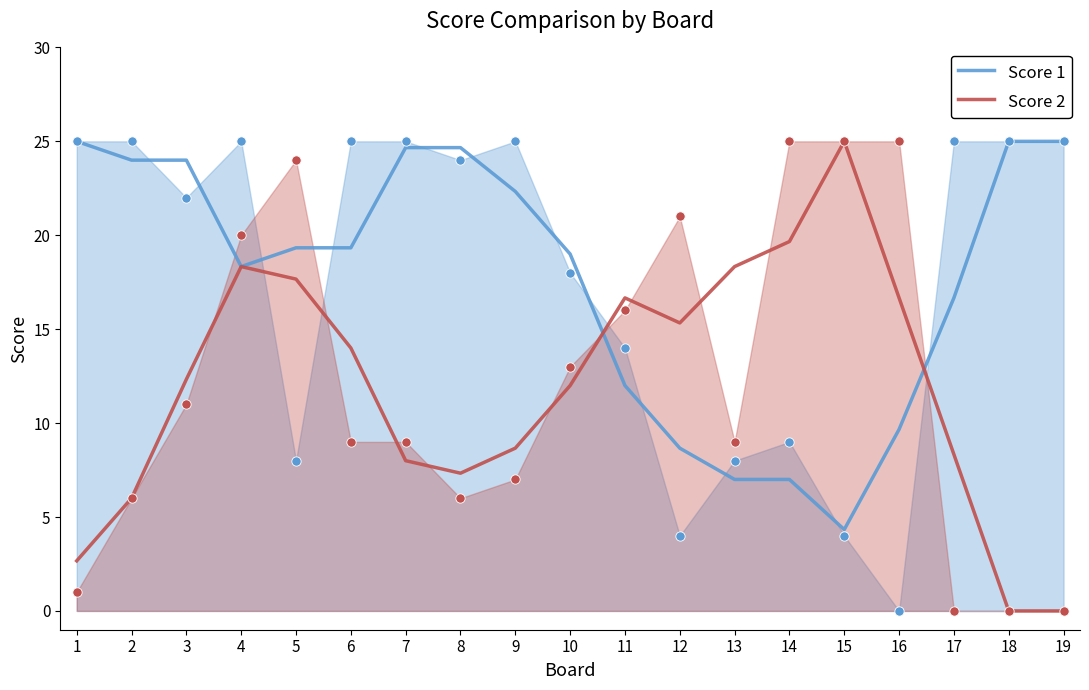

What are all the series names shown in the legend?

Score 1, Score 2